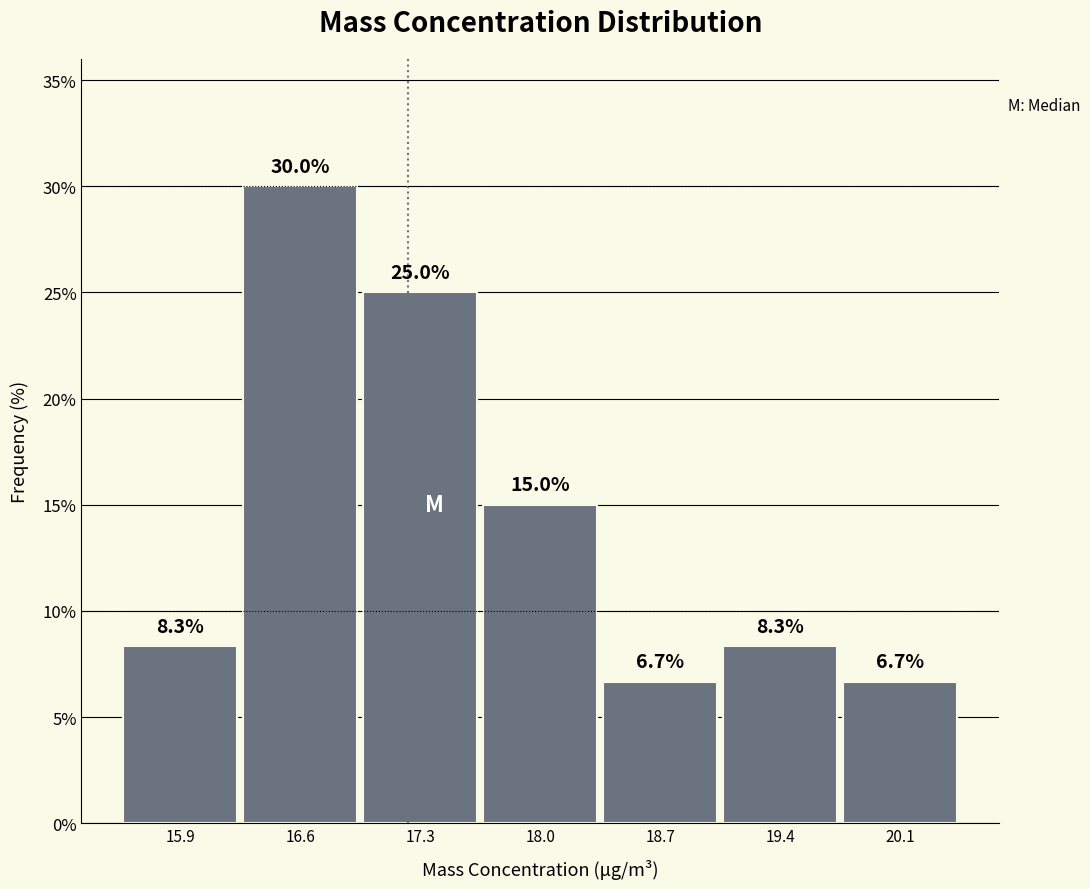

Reading left to right, list every bar in this chart as the range it spans on the x-axis followed by its height. The bar edges are not printed on the chart, so give them approximately, as read against the axis.

15.5 to 16.2: 8.3
16.2 to 16.9: 30.0
16.9 to 17.6: 25.0
17.6 to 18.3: 15.0
18.3 to 19.0: 6.7
19.0 to 19.7: 8.3
19.7 to 20.4: 6.7